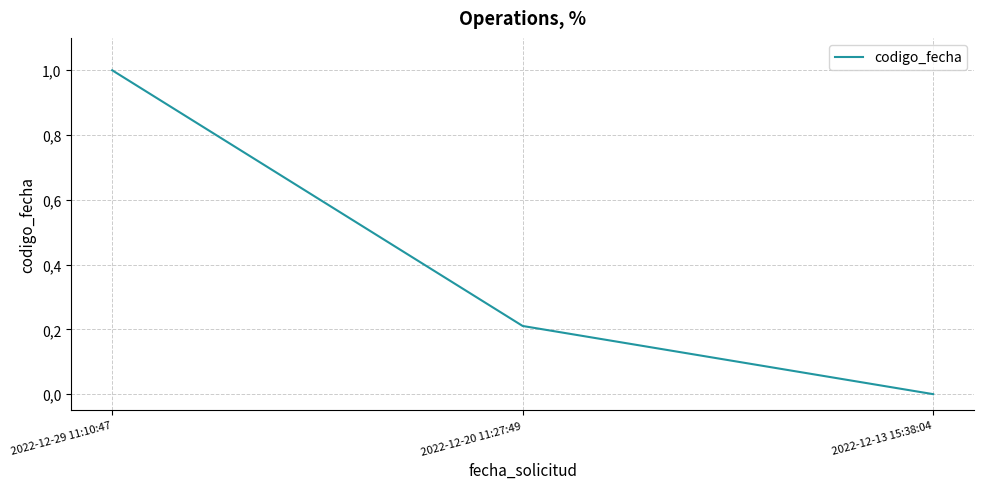

Does the chart display data point markers on the line(s)?

No